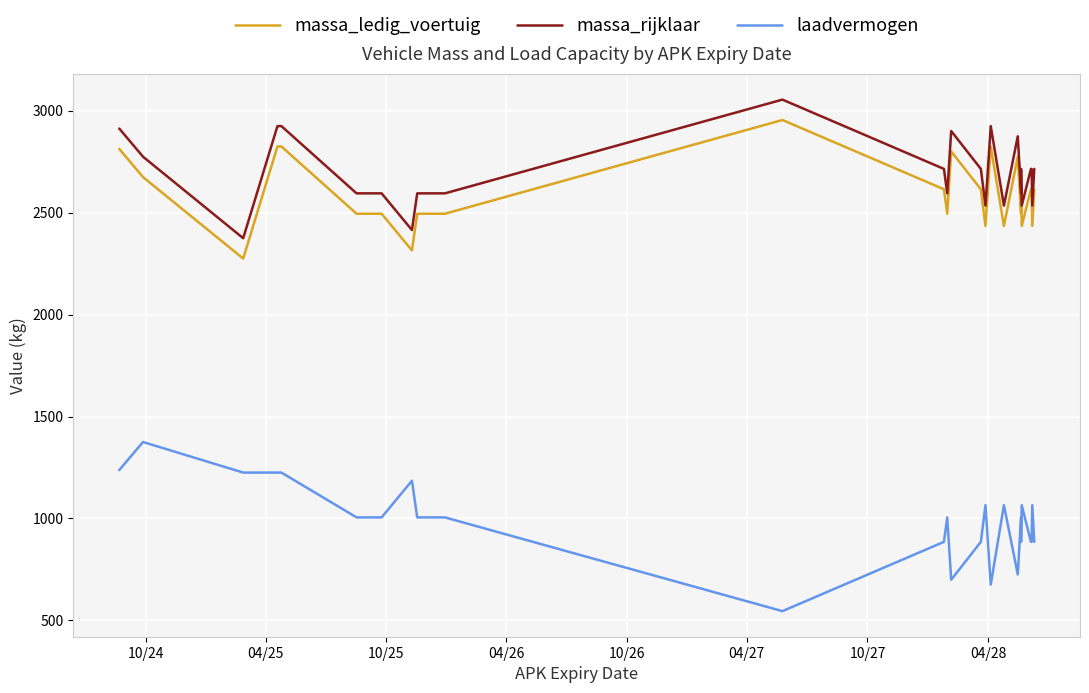

At how many categories does at least one series exceed 2814?

7